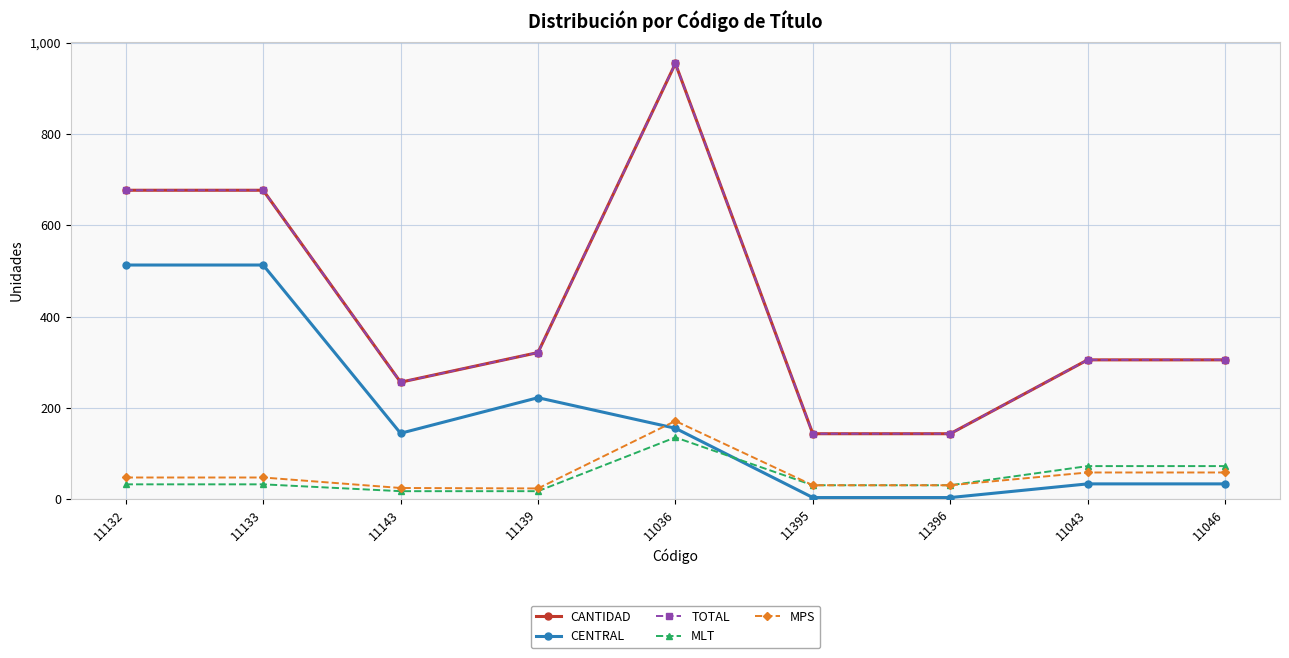

Reading right to left, list all the values displayed in this chart.

CANTIDAD: 305	305	143	143	955	321	256	677	677
CENTRAL: 33	33	3	3	155	222	144	513	513
TOTAL: 305	305	143	143	955	321	256	677	677
MLT: 72	72	30	30	135	17	17	32	32
MPS: 58	58	30	30	171	23	24	47	47